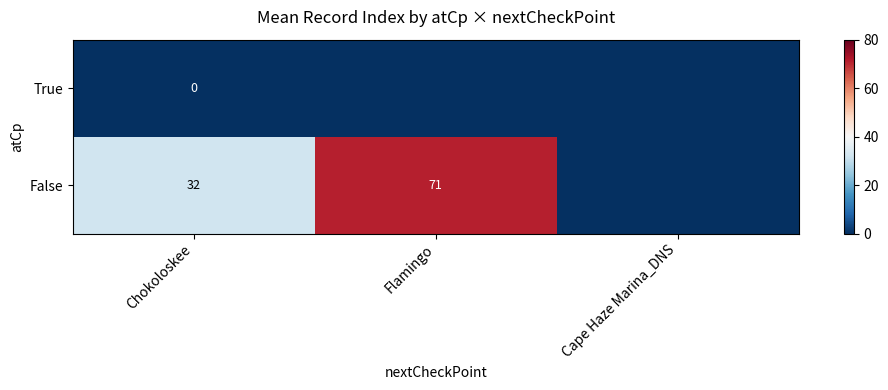

The False series shows 21 at Chokoloskee. True or false?

False